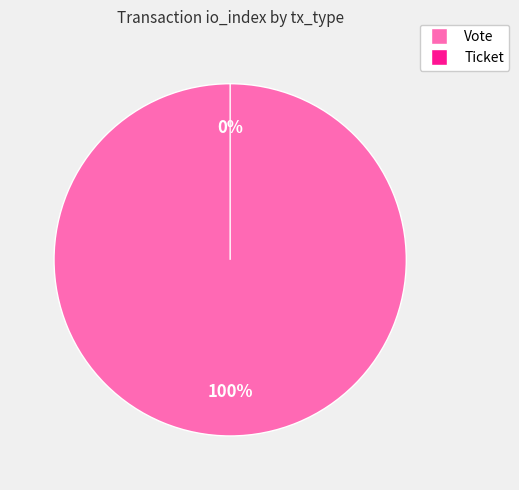

Count the number of slices in the pie.

2